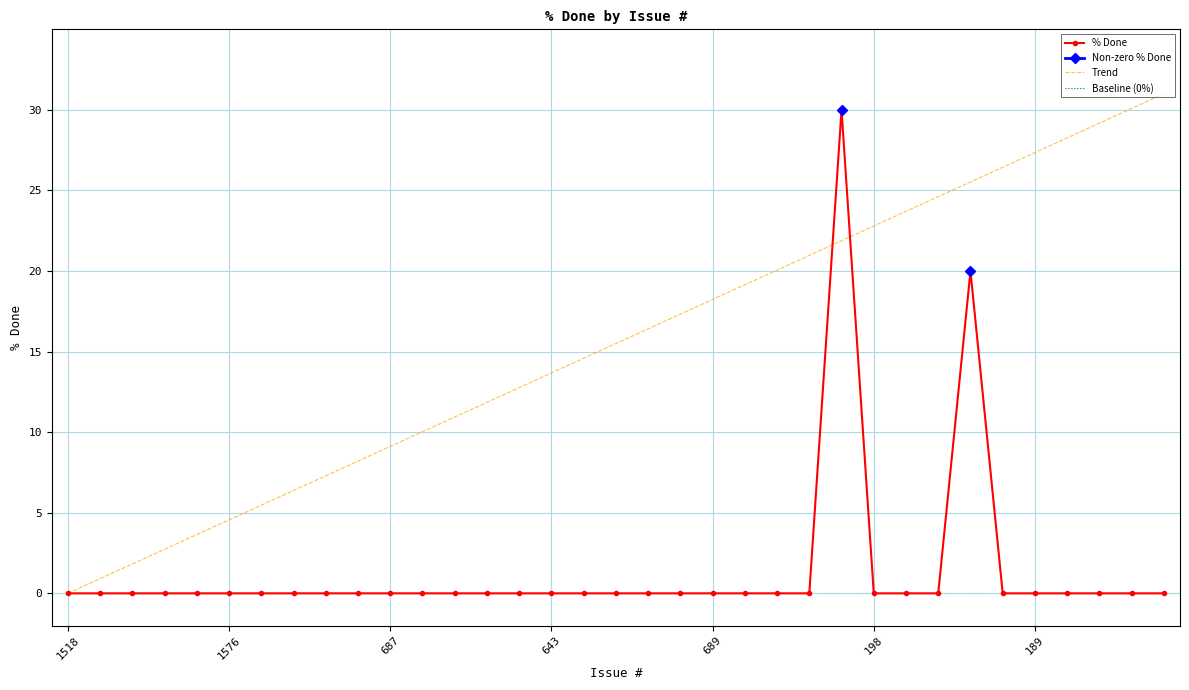

How many lines are shown in the chart?

1